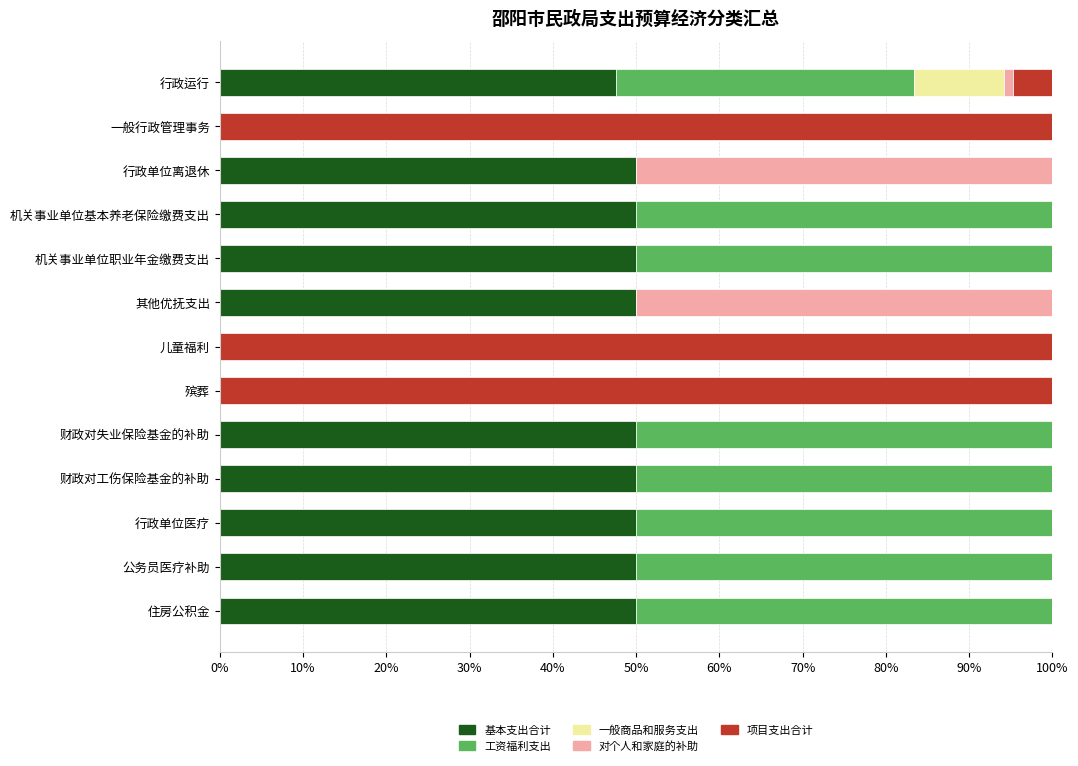

What is the total value across all series at 机关事业单位职业年金缴费支出?

100.0